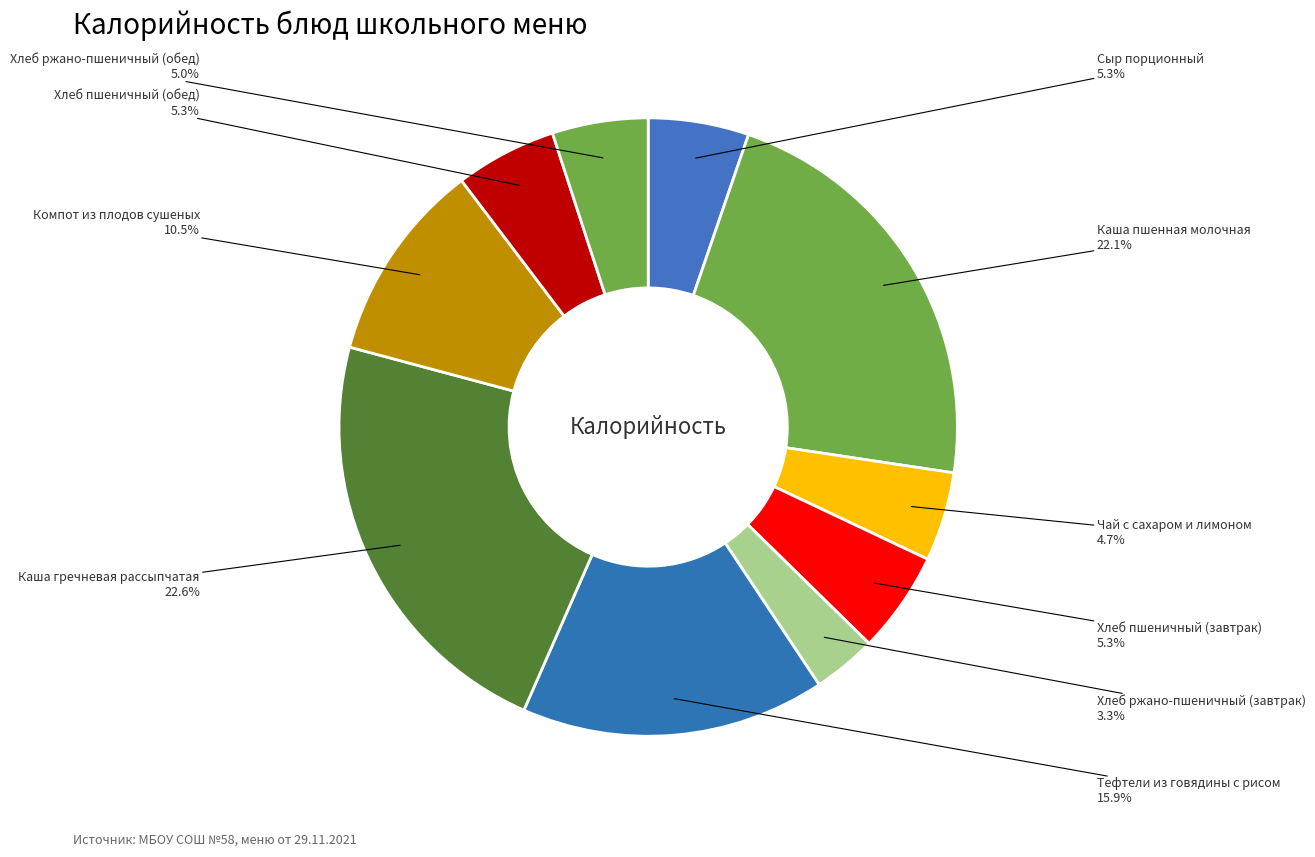

To the nearest percent, what is the average slice percentage?

10%